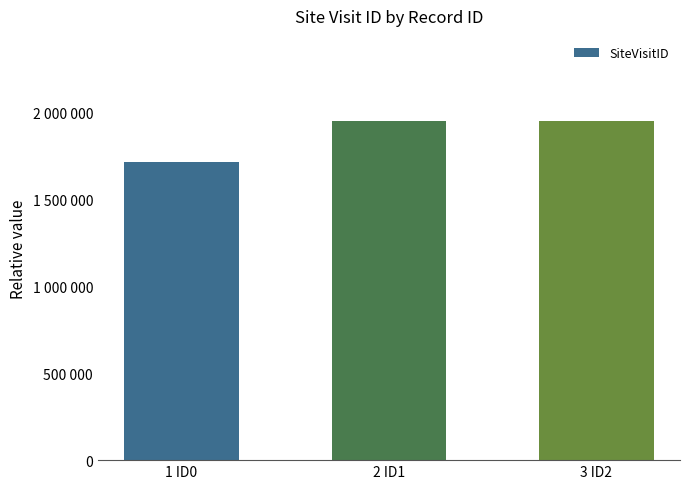

What is the sum of the values at 1 ID0 and 2 ID1?

3664391